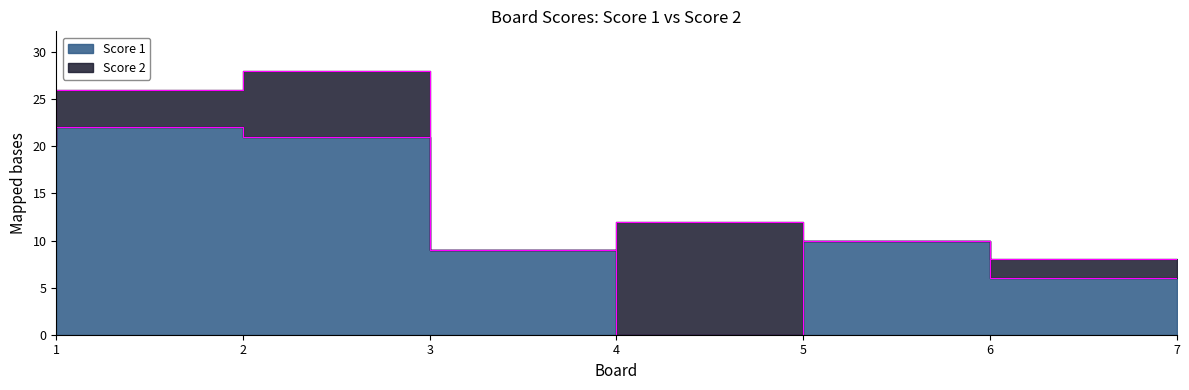

What is the difference between the values at 4 and 2?

13